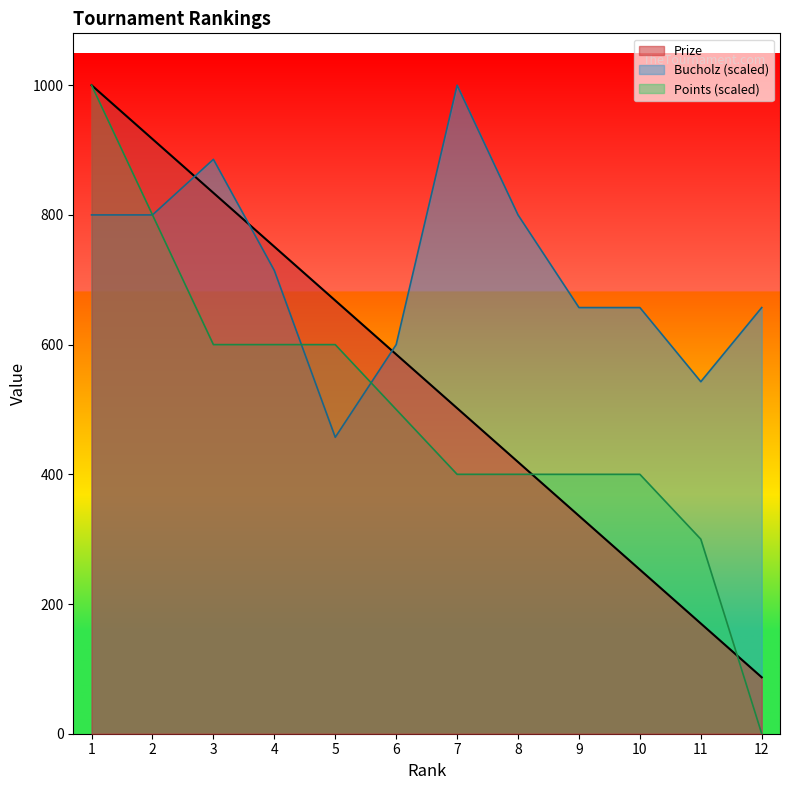

How many lines are shown in the chart?

3